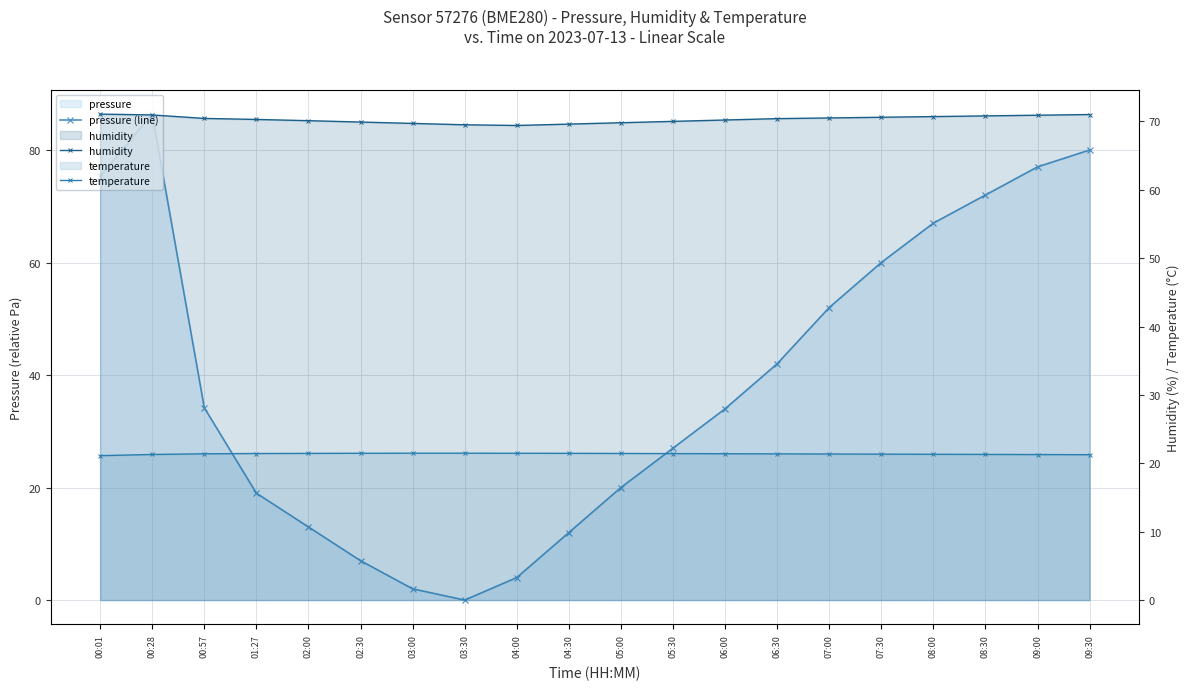

True or false: humidity has a value of 70.3 at 01:27.

True